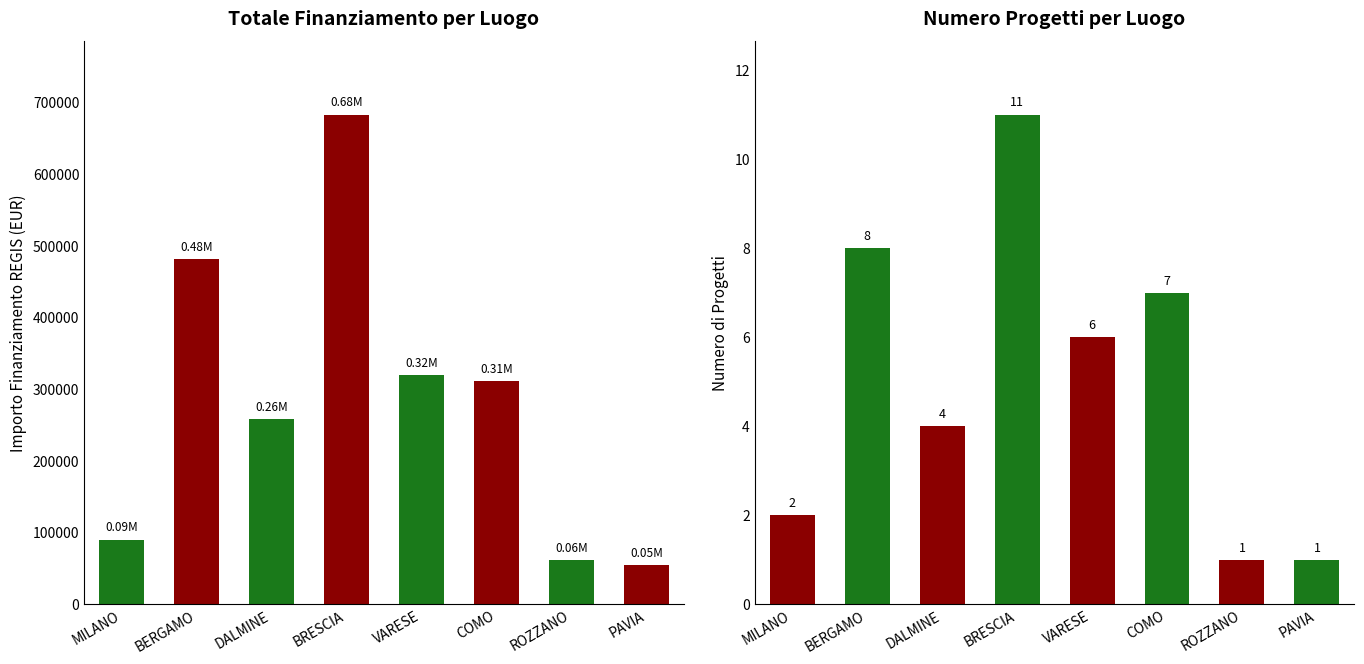

List the series in order of their peak value, highest first.

Importo Totale, Numero Progetti